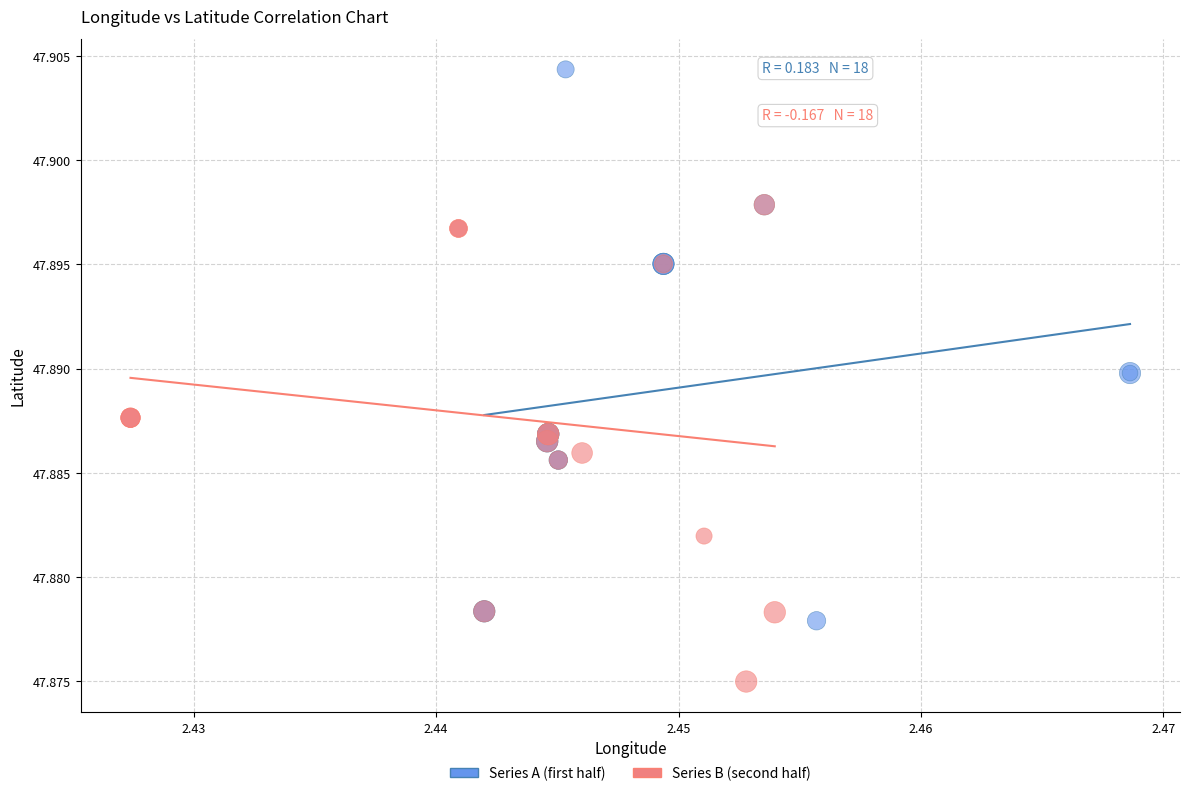

Which series has the widest spread of Y values?

Series A (first half)